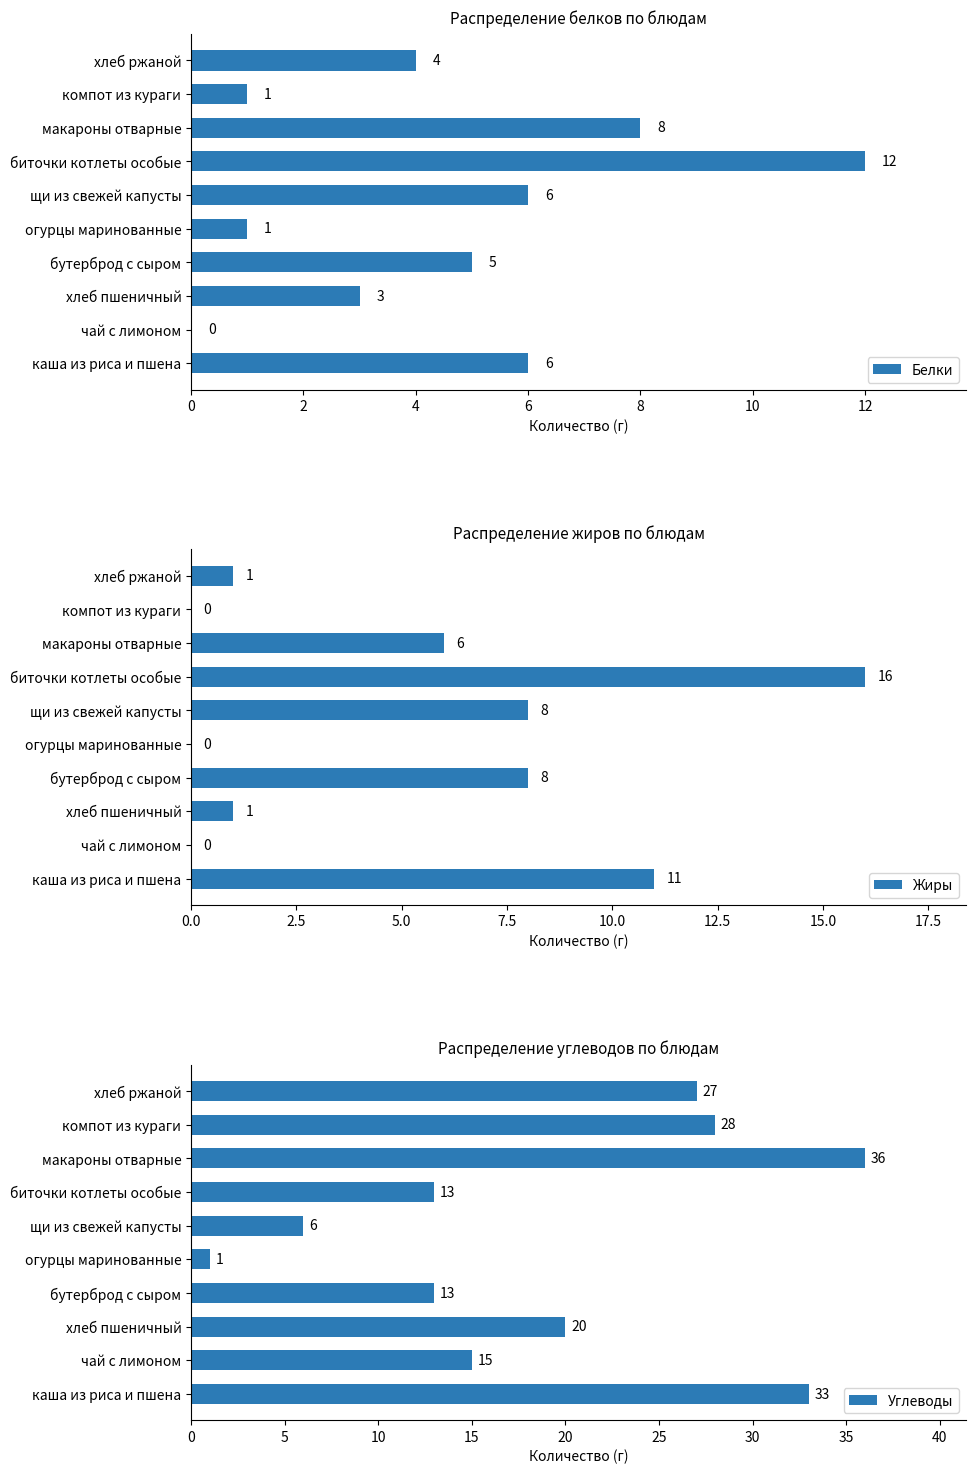

The Углеводы series shows 13 at бутерброд с сыром. True or false?

True